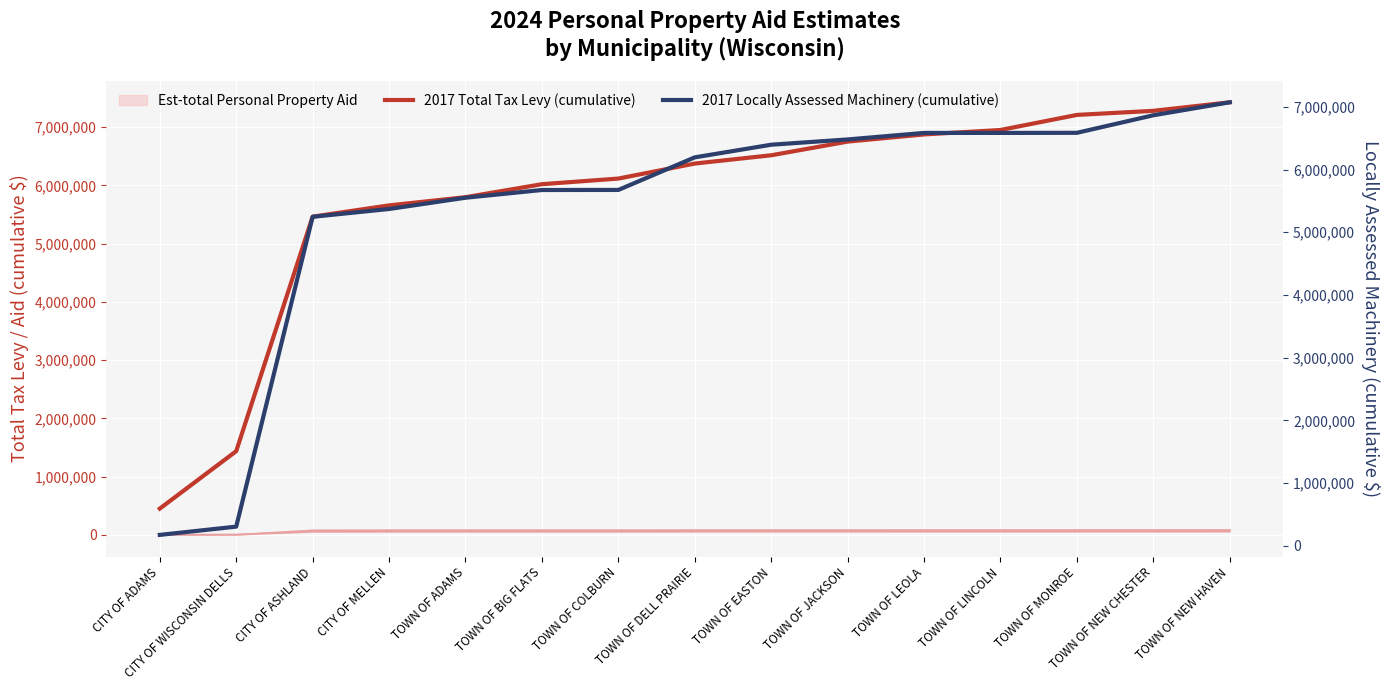

Which series has the largest range (max minus min)?

2017 Total Tax Levy (cumulative)